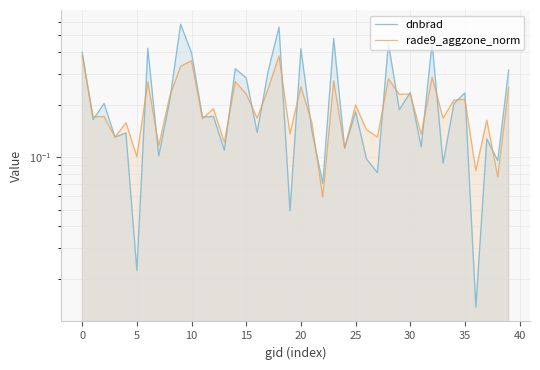

What is the difference between the maximum and minimum values in the rade9_aggzone_norm series?

0.3